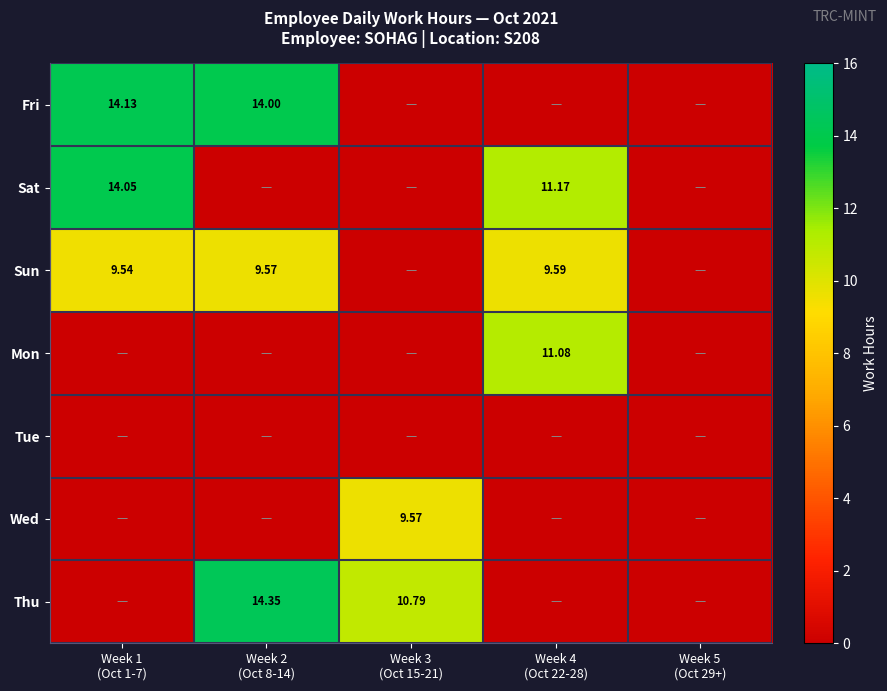

What is the sum of all Mon values?

11.1